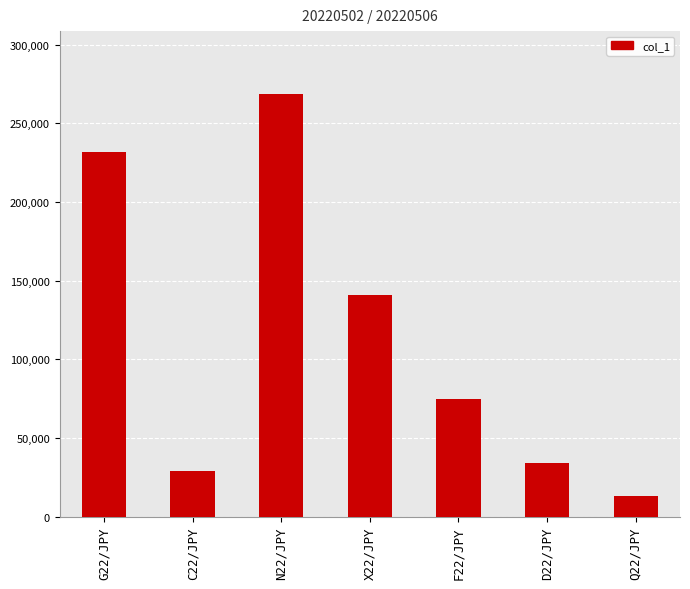

Are the bars grouped side by side (vs. stacked)?

No